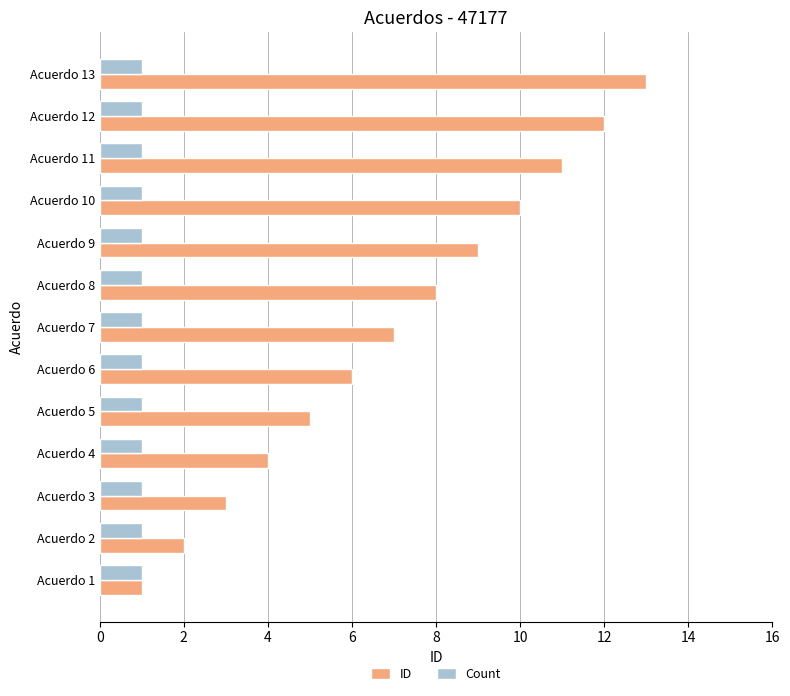

Rank the series by their average value, from highest to lowest.

ID, Count